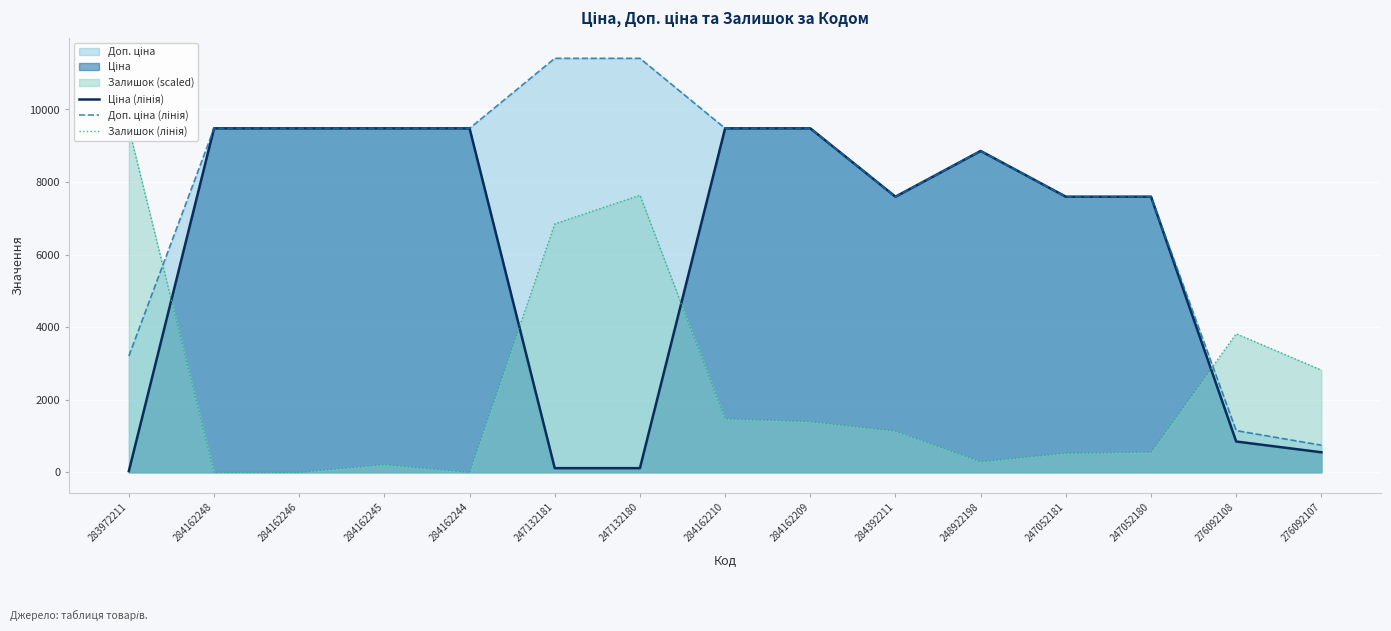

What is the value of the Залишок (лінія) point at the 8th from the left?

1474.7